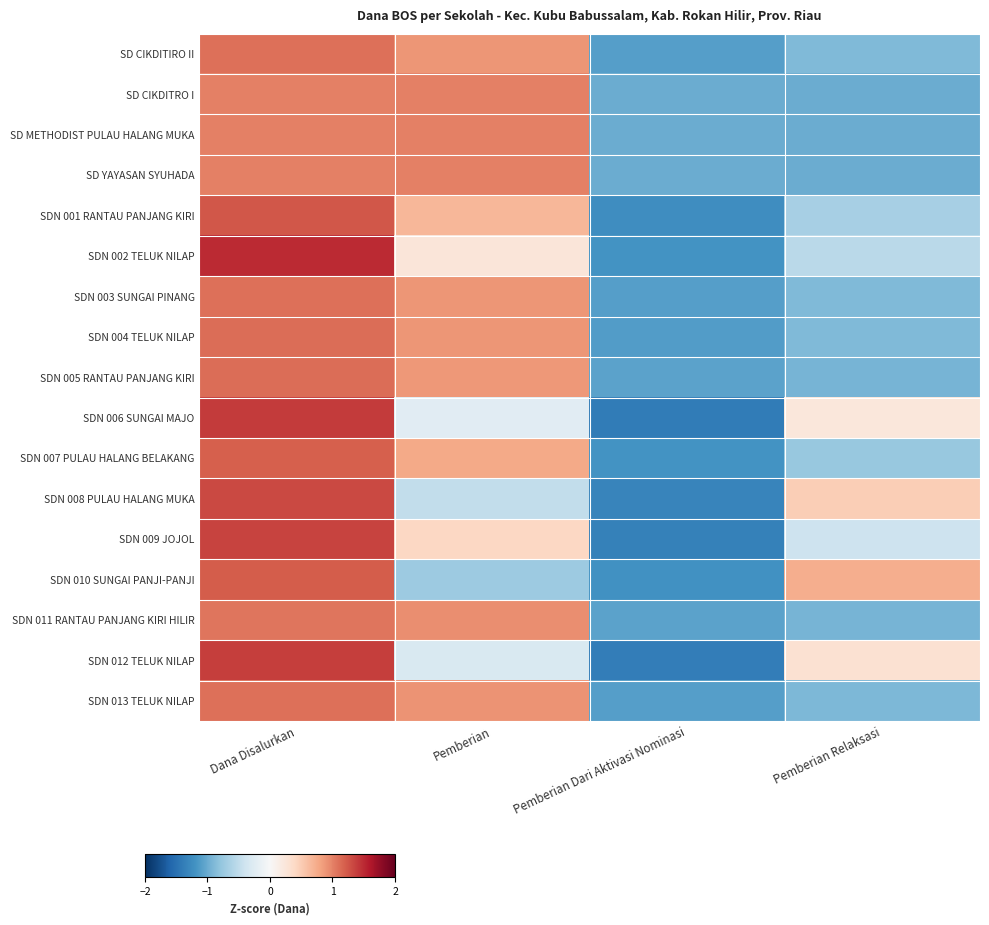

Reading left to right, transcribe all the data shown in this chart.

SD CIKDITIRO II: Dana Disalurkan=1.1	Pemberian=0.9	Pemberian Dari Aktivasi Nominasi=-1.1	Pemberian Relaksasi=-0.9
SD CIKDITRO I: Dana Disalurkan=1.0	Pemberian=1.0	Pemberian Dari Aktivasi Nominasi=-1.0	Pemberian Relaksasi=-1.0
SD METHODIST PULAU HALANG MUKA: Dana Disalurkan=1.0	Pemberian=1.0	Pemberian Dari Aktivasi Nominasi=-1.0	Pemberian Relaksasi=-1.0
SD YAYASAN SYUHADA: Dana Disalurkan=1.0	Pemberian=1.0	Pemberian Dari Aktivasi Nominasi=-1.0	Pemberian Relaksasi=-1.0
SDN 001 RANTAU PANJANG KIRI: Dana Disalurkan=1.2	Pemberian=0.7	Pemberian Dari Aktivasi Nominasi=-1.2	Pemberian Relaksasi=-0.7
SDN 002 TELUK NILAP: Dana Disalurkan=1.5	Pemberian=0.2	Pemberian Dari Aktivasi Nominasi=-1.2	Pemberian Relaksasi=-0.5
SDN 003 SUNGAI PINANG: Dana Disalurkan=1.1	Pemberian=0.9	Pemberian Dari Aktivasi Nominasi=-1.1	Pemberian Relaksasi=-0.9
SDN 004 TELUK NILAP: Dana Disalurkan=1.1	Pemberian=0.9	Pemberian Dari Aktivasi Nominasi=-1.1	Pemberian Relaksasi=-0.9
SDN 005 RANTAU PANJANG KIRI: Dana Disalurkan=1.1	Pemberian=0.9	Pemberian Dari Aktivasi Nominasi=-1.1	Pemberian Relaksasi=-0.9
SDN 006 SUNGAI MAJO: Dana Disalurkan=1.4	Pemberian=-0.2	Pemberian Dari Aktivasi Nominasi=-1.4	Pemberian Relaksasi=0.2
SDN 007 PULAU HALANG BELAKANG: Dana Disalurkan=1.2	Pemberian=0.8	Pemberian Dari Aktivasi Nominasi=-1.2	Pemberian Relaksasi=-0.8
SDN 008 PULAU HALANG MUKA: Dana Disalurkan=1.3	Pemberian=-0.5	Pemberian Dari Aktivasi Nominasi=-1.3	Pemberian Relaksasi=0.5
SDN 009 JOJOL: Dana Disalurkan=1.4	Pemberian=0.4	Pemberian Dari Aktivasi Nominasi=-1.4	Pemberian Relaksasi=-0.4
SDN 010 SUNGAI PANJI-PANJI: Dana Disalurkan=1.2	Pemberian=-0.7	Pemberian Dari Aktivasi Nominasi=-1.2	Pemberian Relaksasi=0.7
SDN 011 RANTAU PANJANG KIRI HILIR: Dana Disalurkan=1.1	Pemberian=0.9	Pemberian Dari Aktivasi Nominasi=-1.1	Pemberian Relaksasi=-0.9
SDN 012 TELUK NILAP: Dana Disalurkan=1.4	Pemberian=-0.3	Pemberian Dari Aktivasi Nominasi=-1.4	Pemberian Relaksasi=0.3
SDN 013 TELUK NILAP: Dana Disalurkan=1.1	Pemberian=0.9	Pemberian Dari Aktivasi Nominasi=-1.1	Pemberian Relaksasi=-0.9